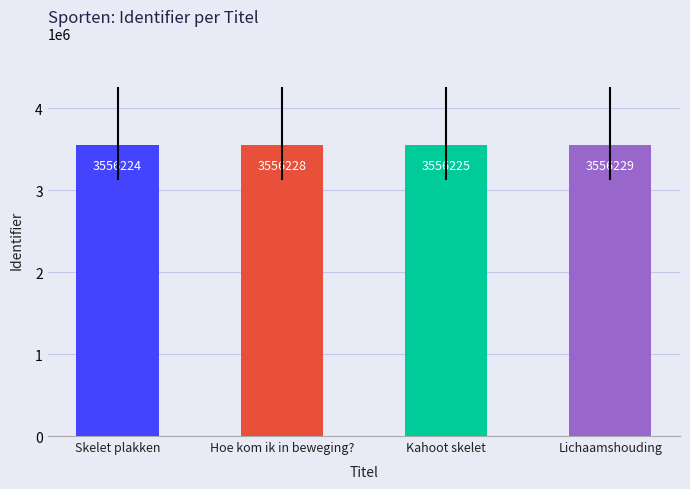

What is the minimum value shown in the chart?

3556224